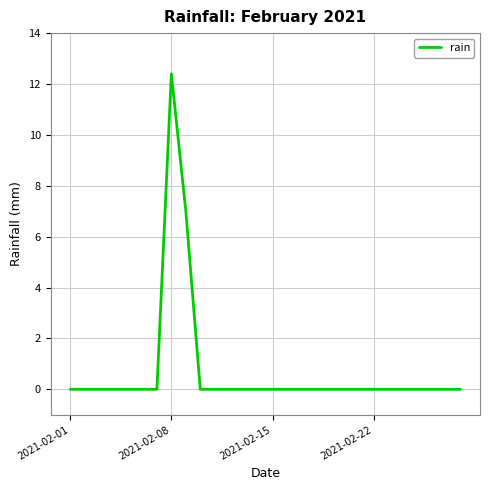

What is the difference between the maximum and minimum values?

12.4